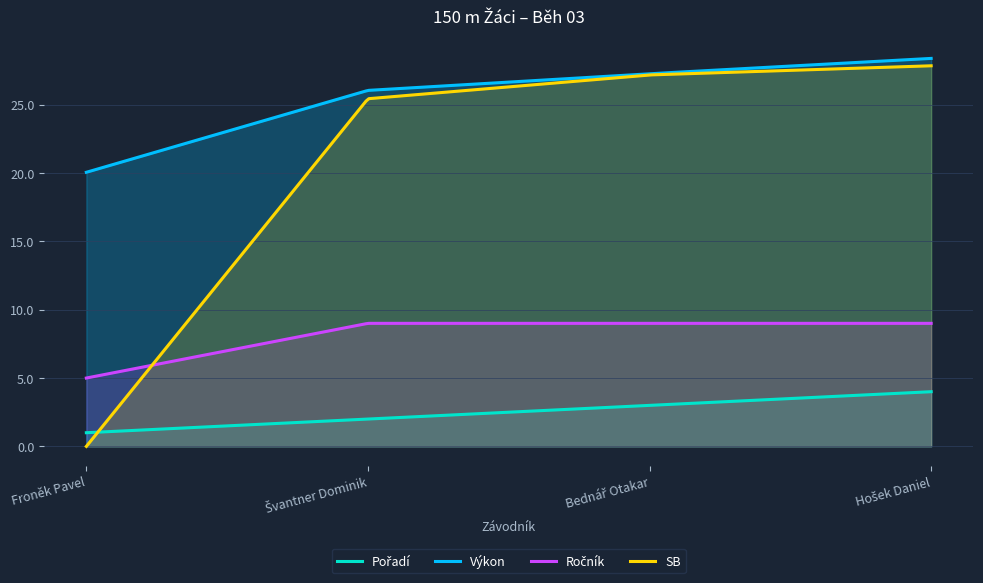

How many series are shown in this chart?

4